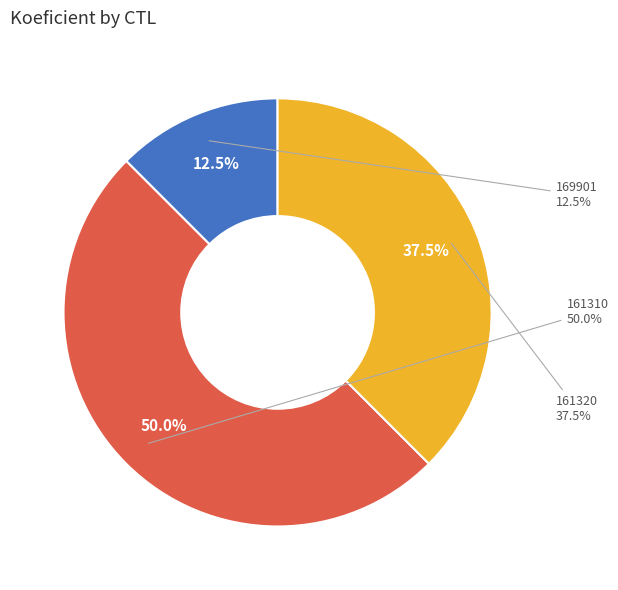

Is it true that 161320 is 31% of the pie?

False